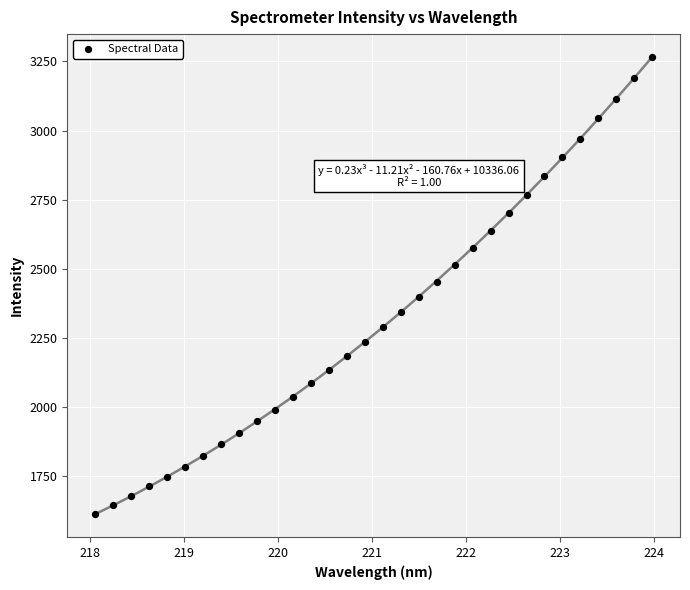

What is the range of Y values (max minus min)?

1655.7